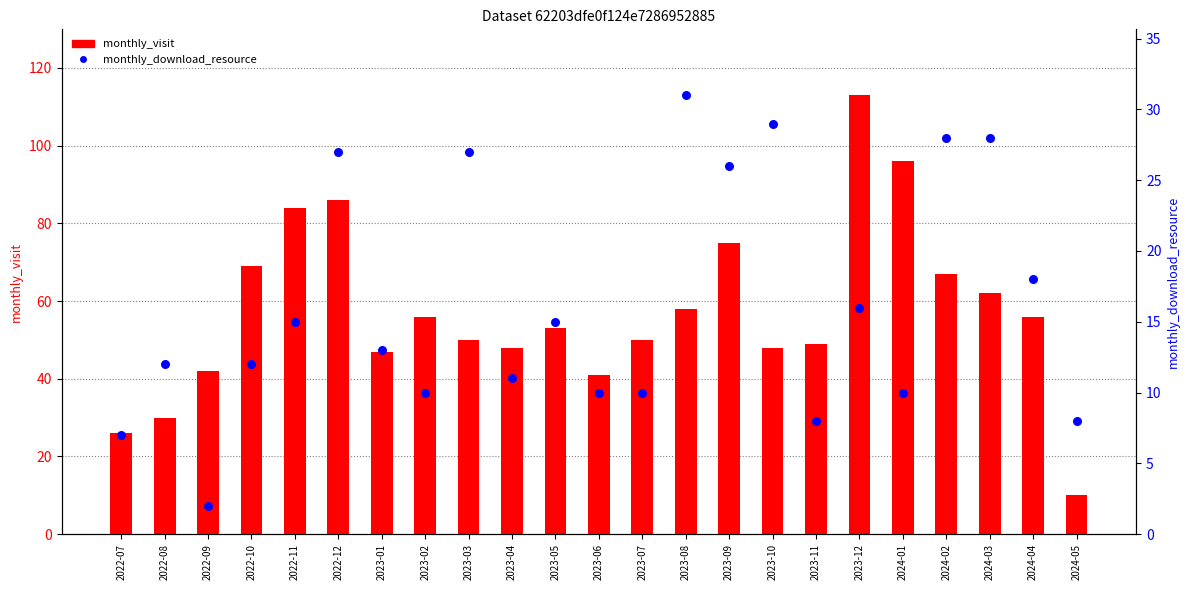

Which series reaches the minimum Y coordinate?

monthly_download_resource